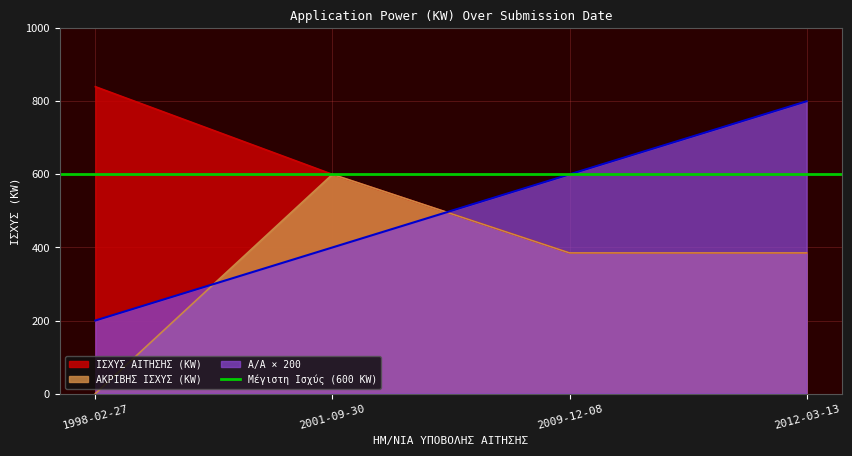

At which category is the sum across all series the highest?

2001-09-30